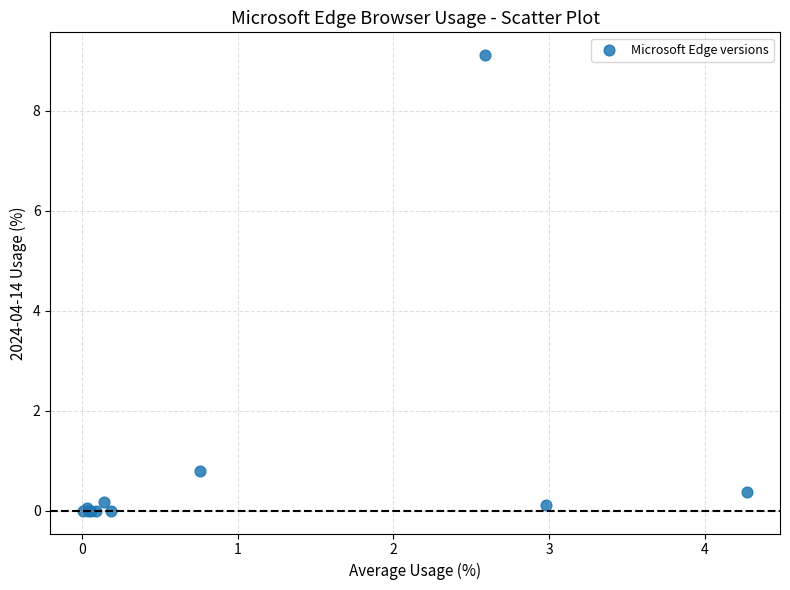

What Y value in the scatter plot is closest to 4?

0.8